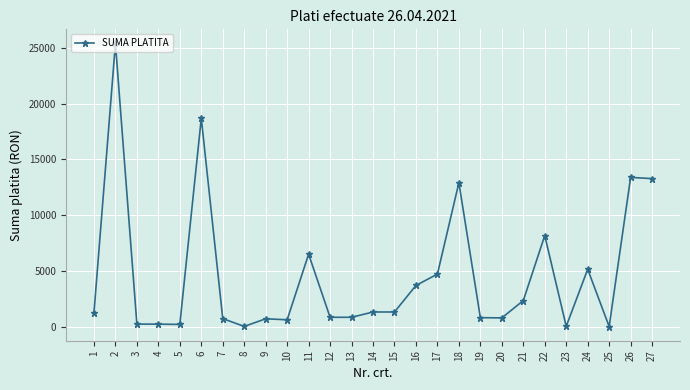

What is the average value?

4592.9